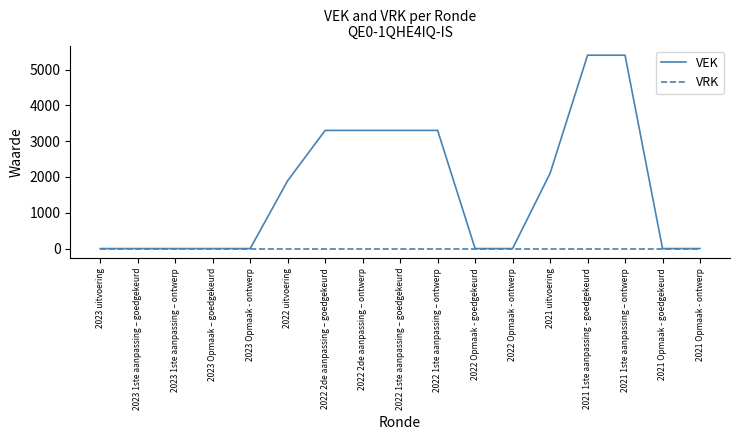

Reading right to left, extract all data points from this chart.

VEK: 2021 Opmaak - ontwerp=0	2021 Opmaak - goedgekeurd=0	2021 1ste aanpassing – ontwerp=5400	2021 1ste aanpassing - goedgekeurd=5400	2021 uitvoering=2100	2022 Opmaak - ontwerp=0	2022 Opmaak - goedgekeurd=0	2022 1ste aanpassing – ontwerp=3300	2022 1ste aanpassing – goedgekeurd=3300	2022 2de aanpassing – ontwerp=3300	2022 2de aanpassing – goedgekeurd=3300	2022 uitvoering=1896	2023 Opmaak - ontwerp=0	2023 Opmaak – goedgekeurd=0	2023 1ste aanpassing – ontwerp=0	2023 1ste aanpassing – goedgekeurd=0	2023 uitvoering=0
VRK: 2021 Opmaak - ontwerp=0	2021 Opmaak - goedgekeurd=0	2021 1ste aanpassing – ontwerp=0	2021 1ste aanpassing - goedgekeurd=0	2021 uitvoering=0	2022 Opmaak - ontwerp=0	2022 Opmaak - goedgekeurd=0	2022 1ste aanpassing – ontwerp=0	2022 1ste aanpassing – goedgekeurd=0	2022 2de aanpassing – ontwerp=0	2022 2de aanpassing – goedgekeurd=0	2022 uitvoering=0	2023 Opmaak - ontwerp=0	2023 Opmaak – goedgekeurd=0	2023 1ste aanpassing – ontwerp=0	2023 1ste aanpassing – goedgekeurd=0	2023 uitvoering=0